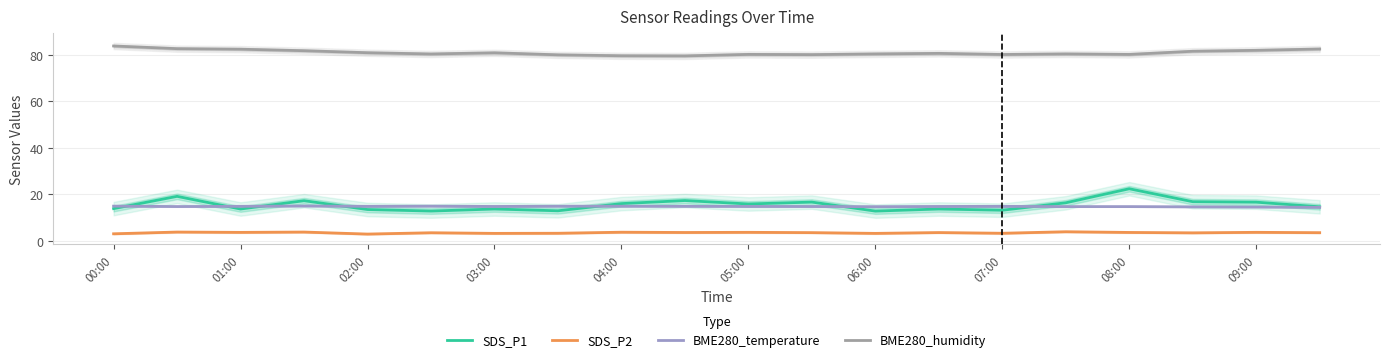

At which category does SDS_P1 reach its first local valley?

01:00